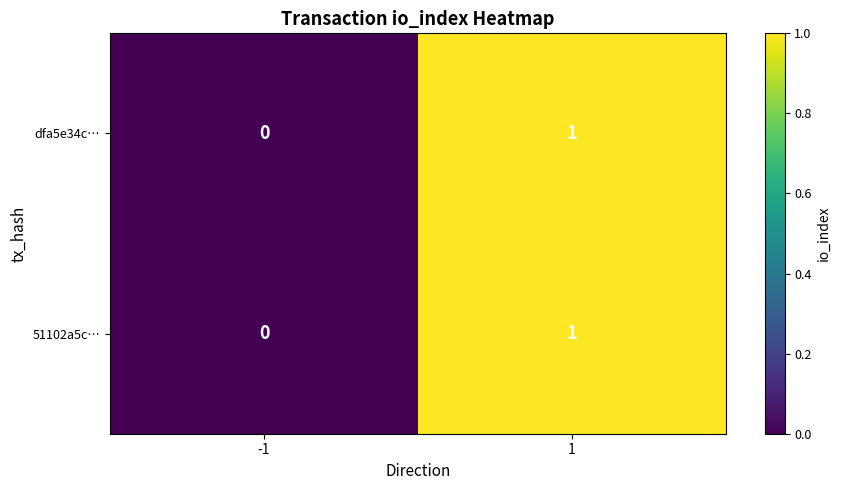

At which category is the sum across all series the highest?

1